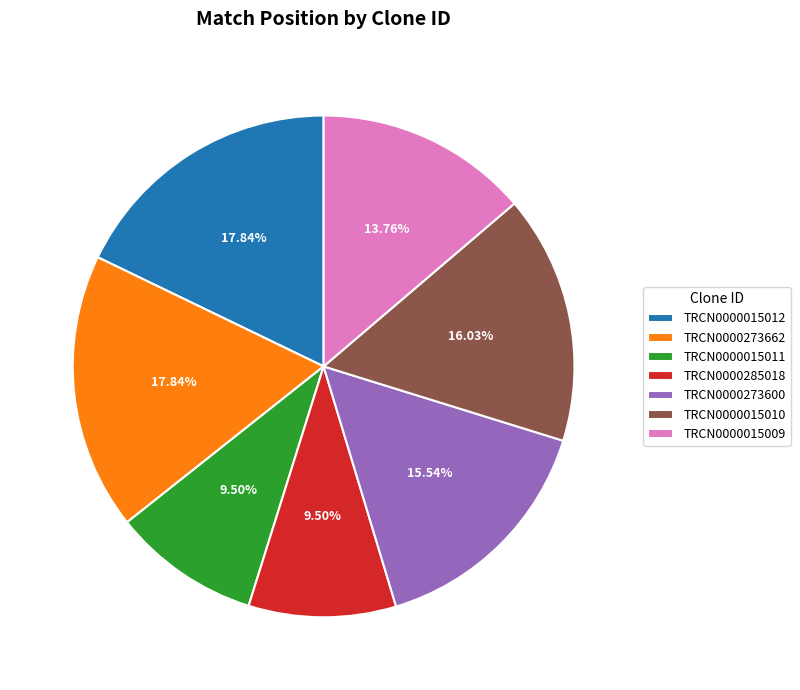

What is the ratio of the value at TRCN0000015011 to the value at TRCN0000285018?

1.0